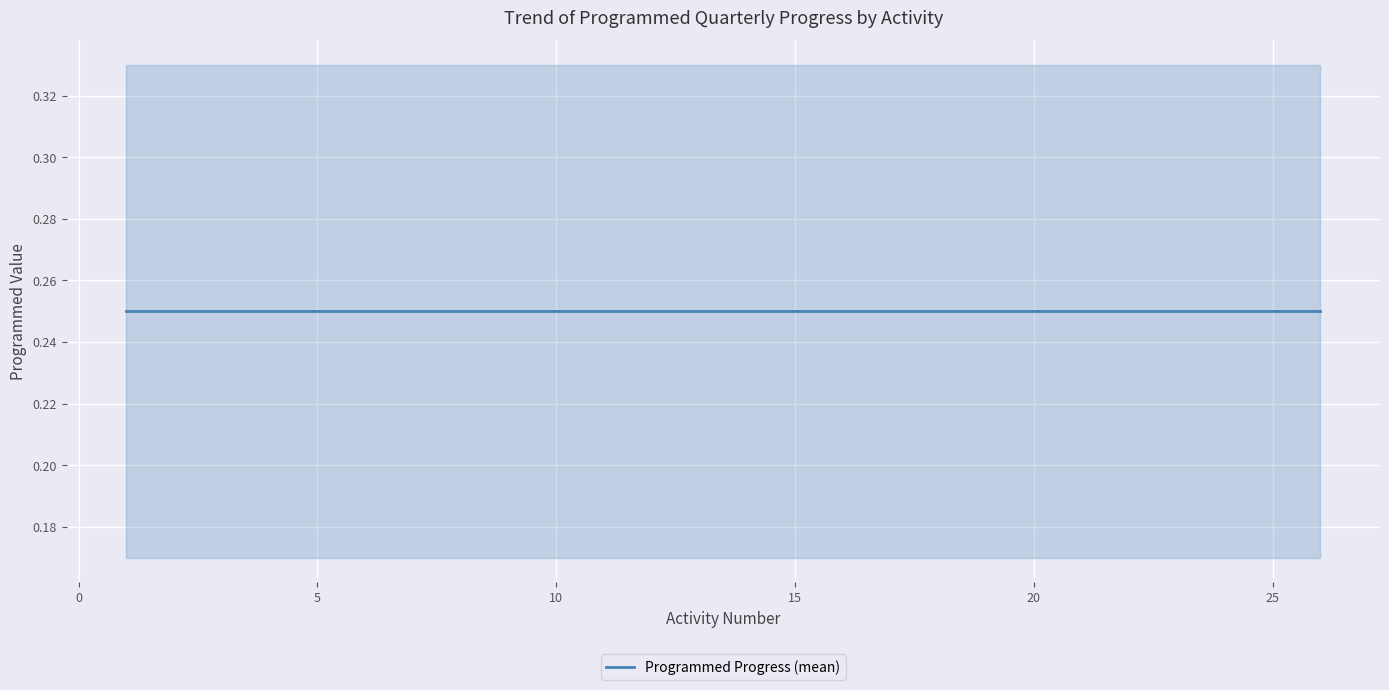

Which category has the lowest value in the Q4 Programado series?

1